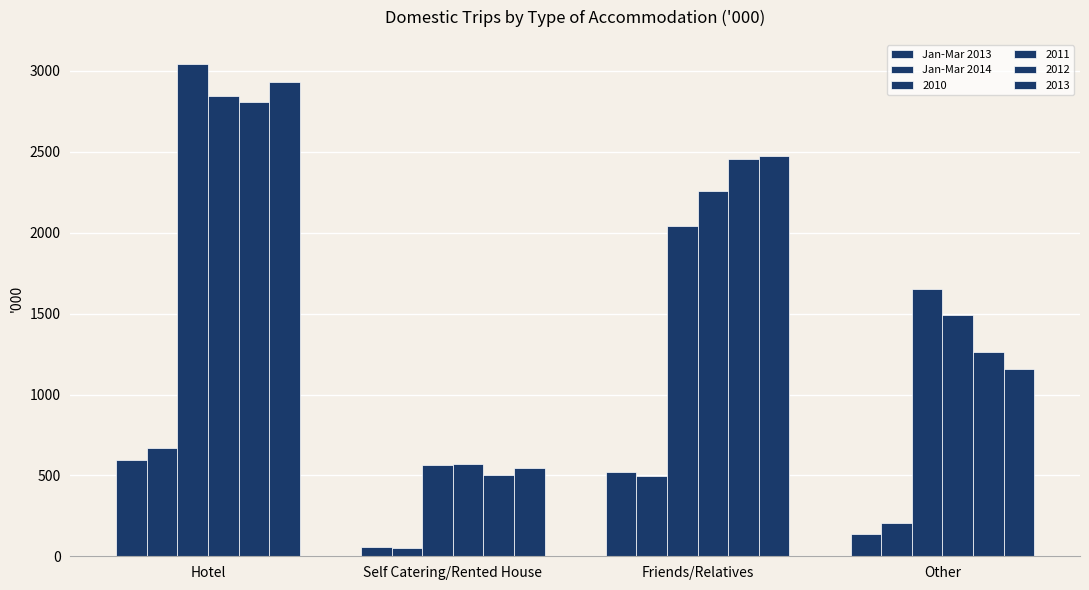

Does the chart contain any negative values?

No